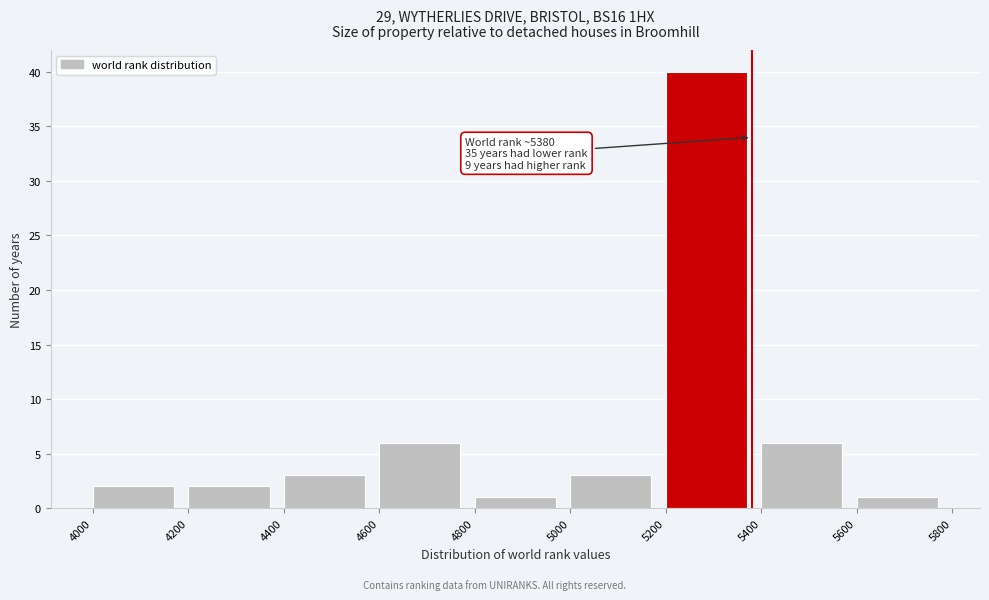

Over which range of the x-axis is the bar tallest?

5200 to 5400